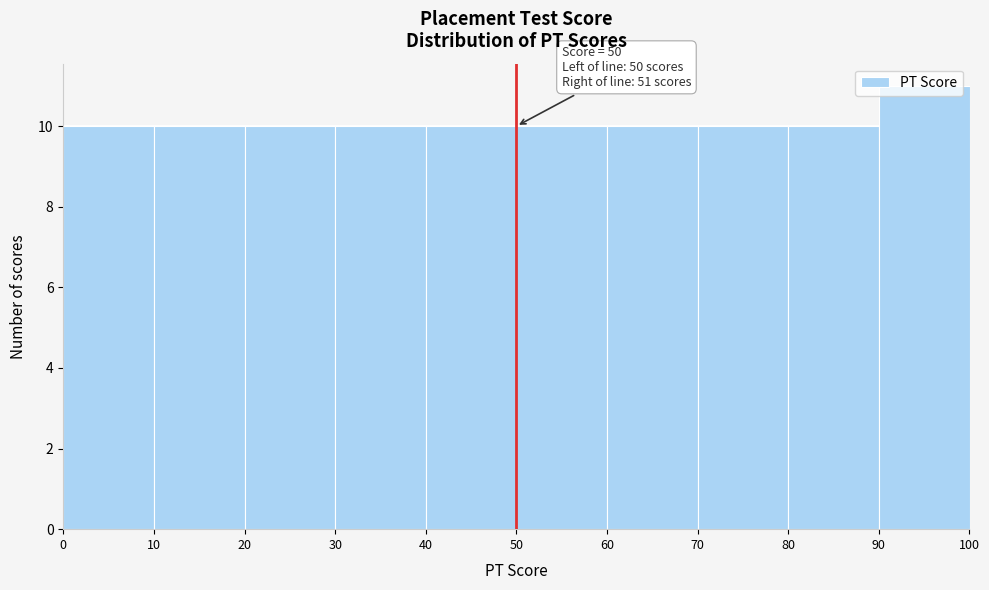

Which range on the x-axis has the tallest bar?

90 to 100